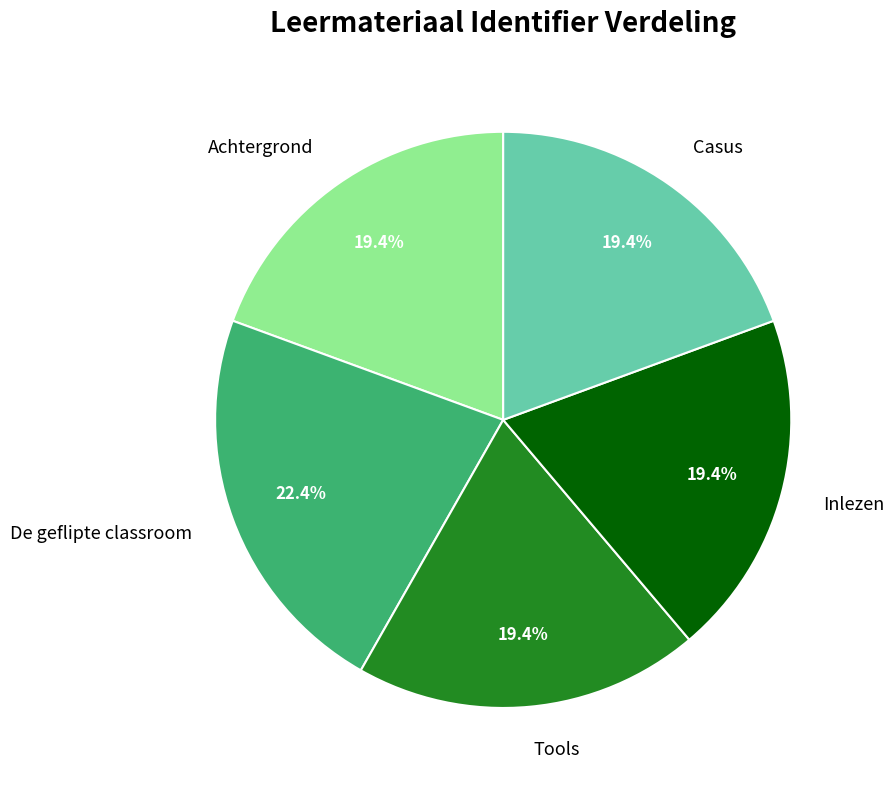

What percentage is the Inlezen slice, to the nearest percent?

19%